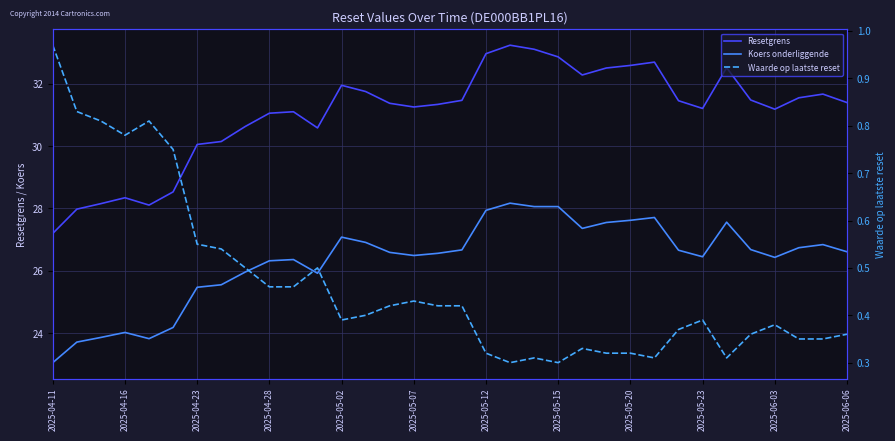

Rank the series by their average value, from highest to lowest.

Resetgrens, Koers onderliggende, Waarde op laatste reset